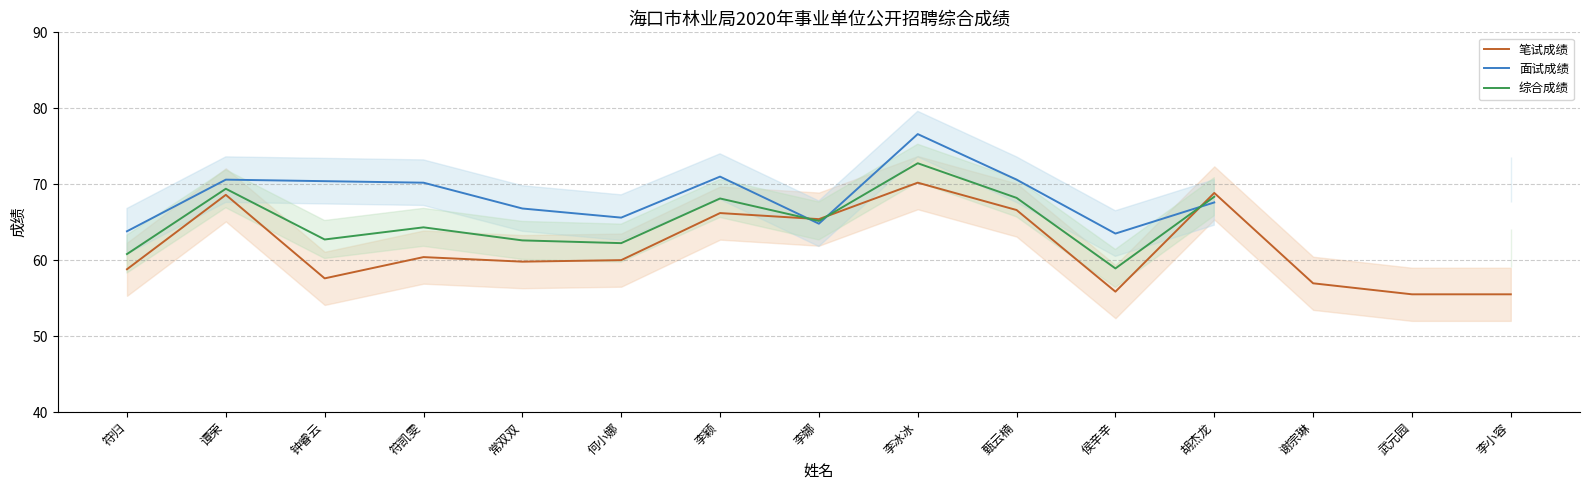

Read the 笔试成绩 value at 胡杰龙.

68.8